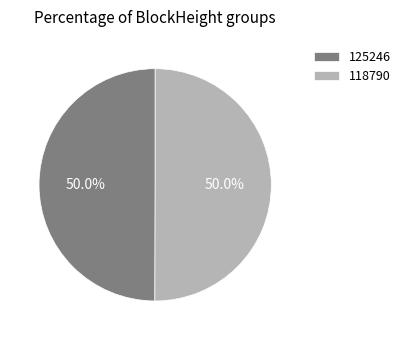

Count the number of slices in the pie.

2